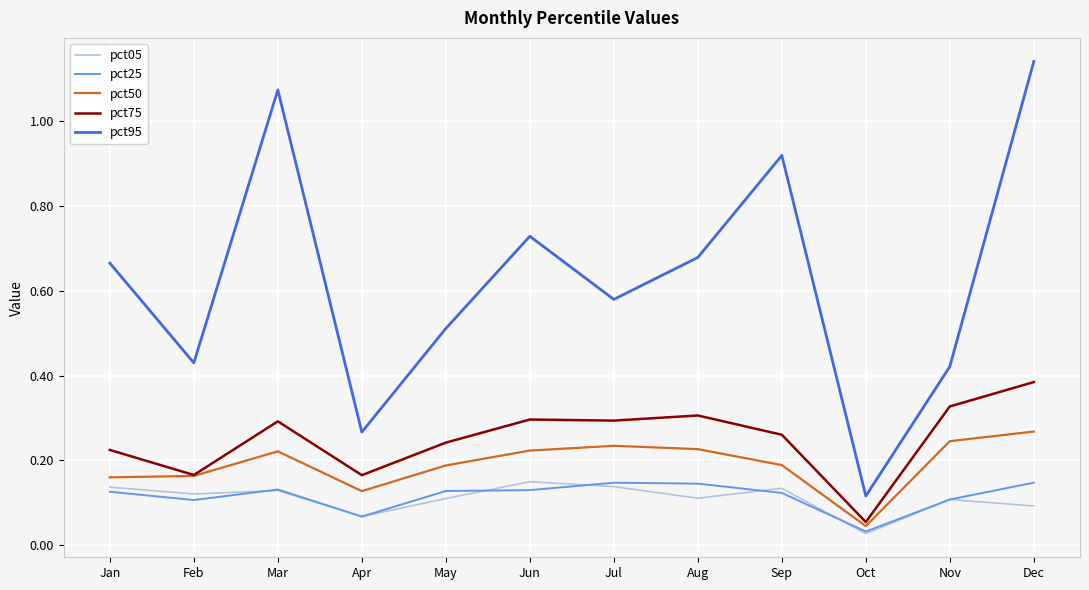

Which series changed the most between Mar and May?

pct95